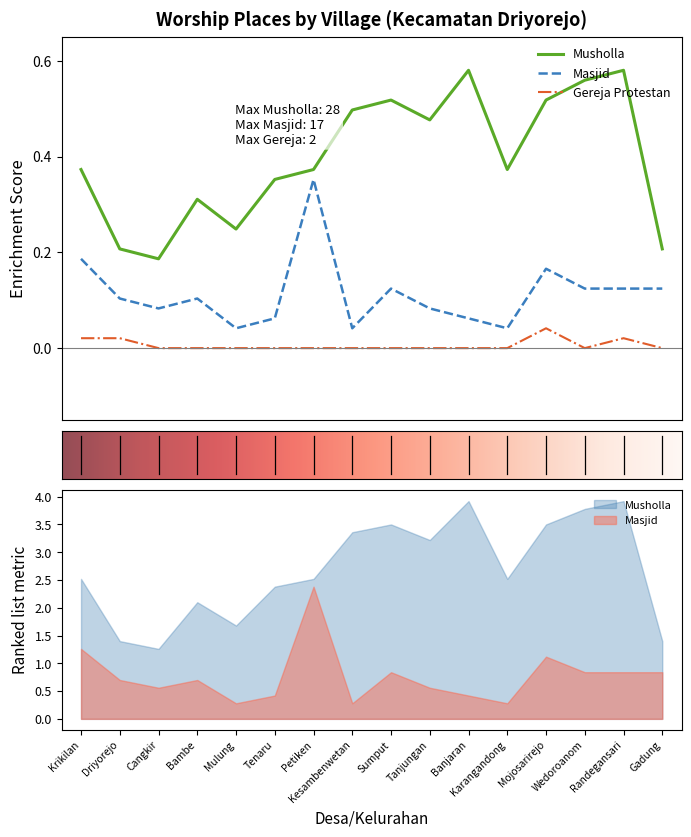

How many Masjid values are between 0 and 1?

16